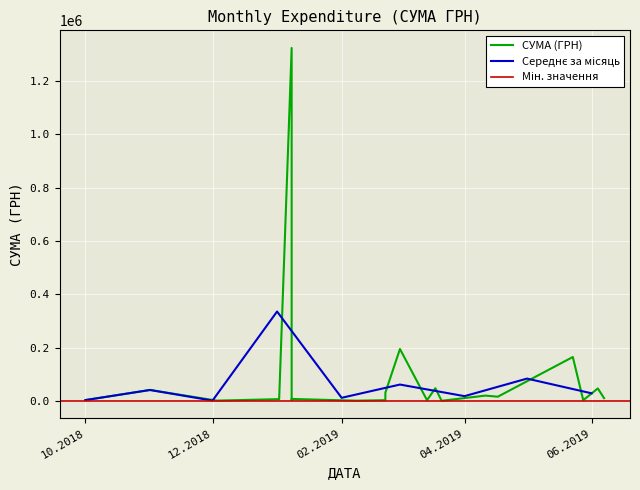

Rank the categories by value from lowest to highest.

21.03.2019, 08.02.2019, 03.12.2018, 28.05.2019, 22.02.2019, 14.03.2019, 01.10.2018, 08.01.2019, 02.01.2019, 08.01.2019, 07.06.2019, 17.04.2019, 11.04.2019, 22.02.2019, 01.11.2018, 04.06.2019, 18.03.2019, 23.05.2019, 01.03.2019, 08.01.2019